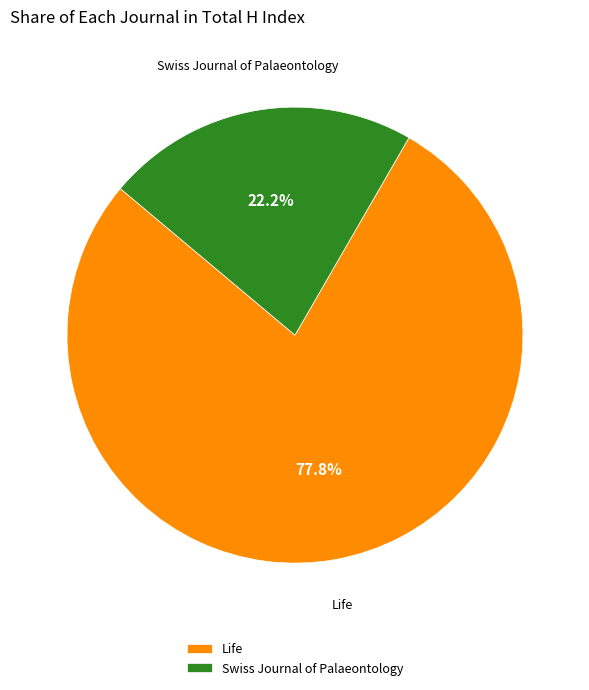

Is it true that Swiss Journal of Palaeontology is 34% of the pie?

False